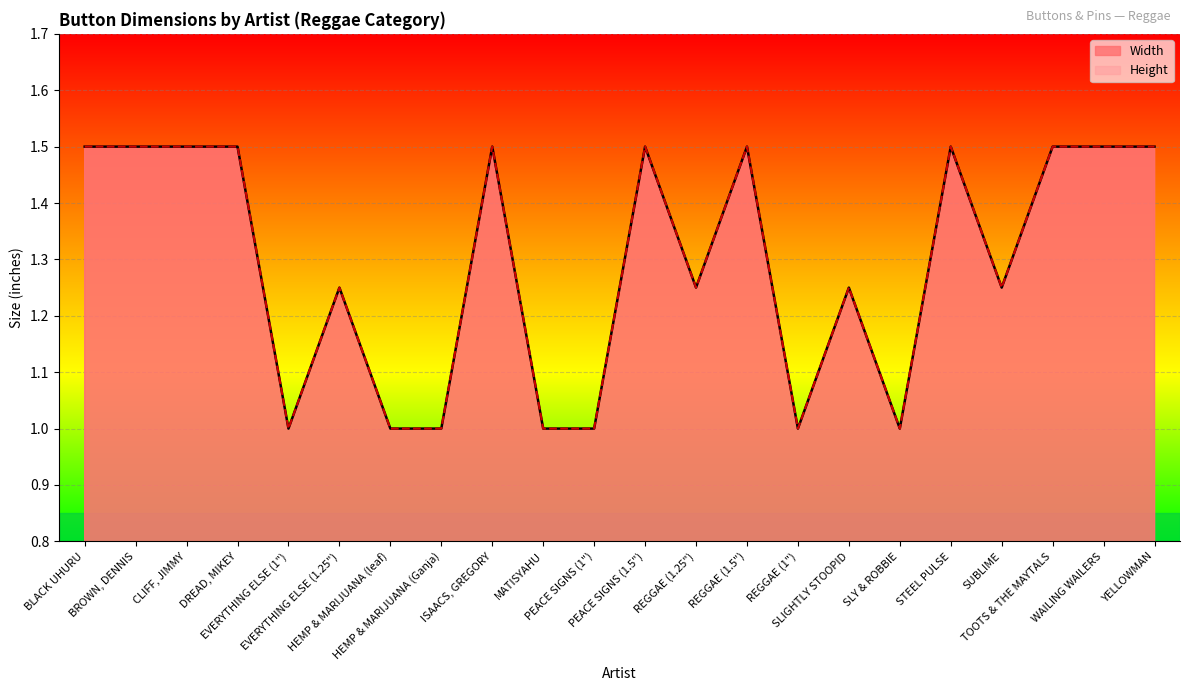

What is the label of the 3rd point from the left?

CLIFF, JIMMY